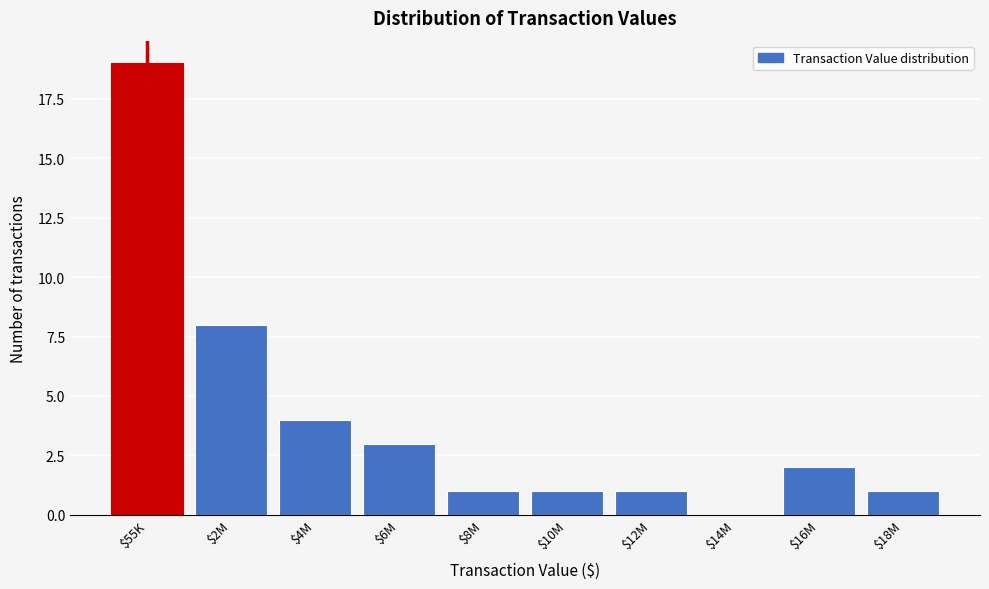

What is the greatest value displayed?

19